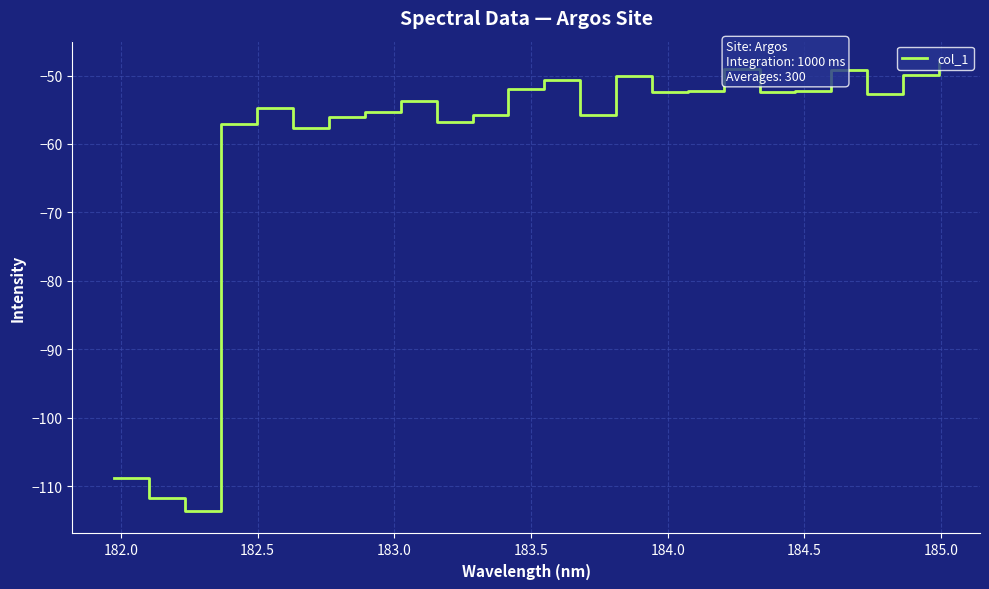

How many interior local peaks (higher than both neighbors) does the data have?

6